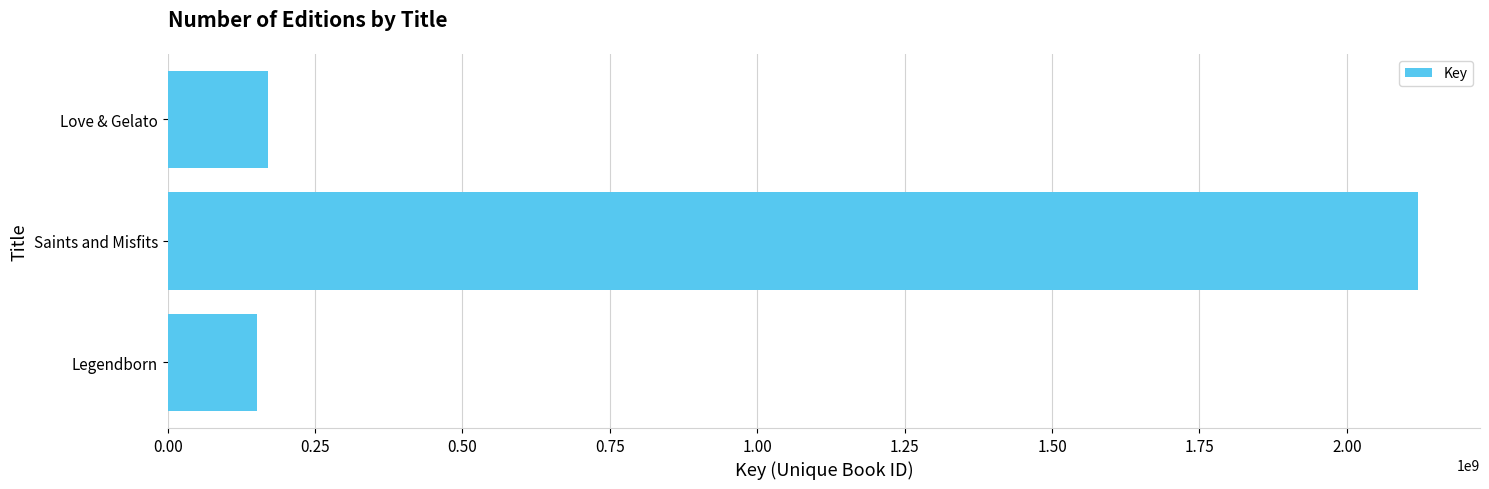

What is the change in value from Saints and Misfits to Love & Gelato?

-1949830233